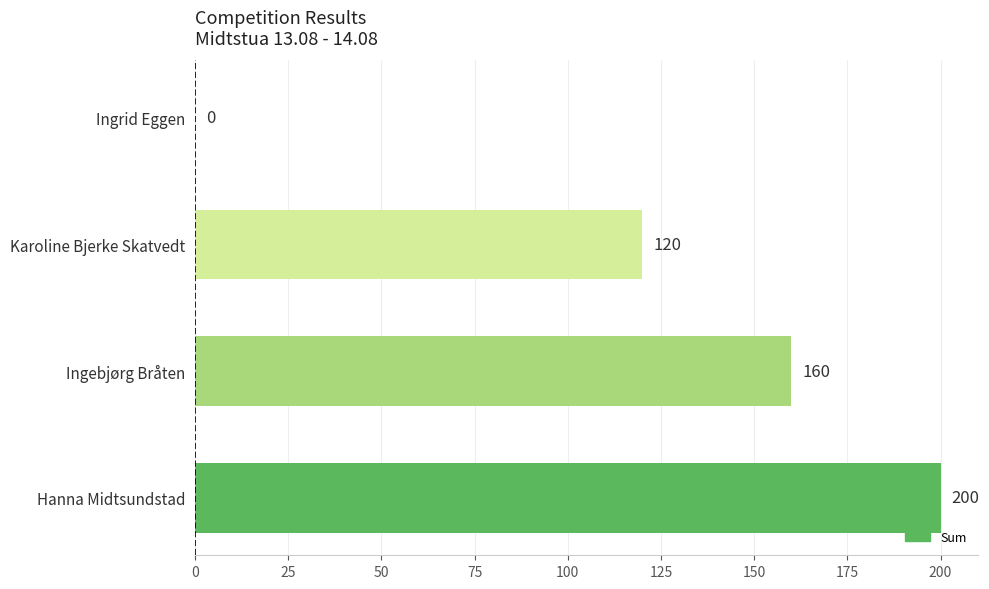

How many data points does each series have?

4